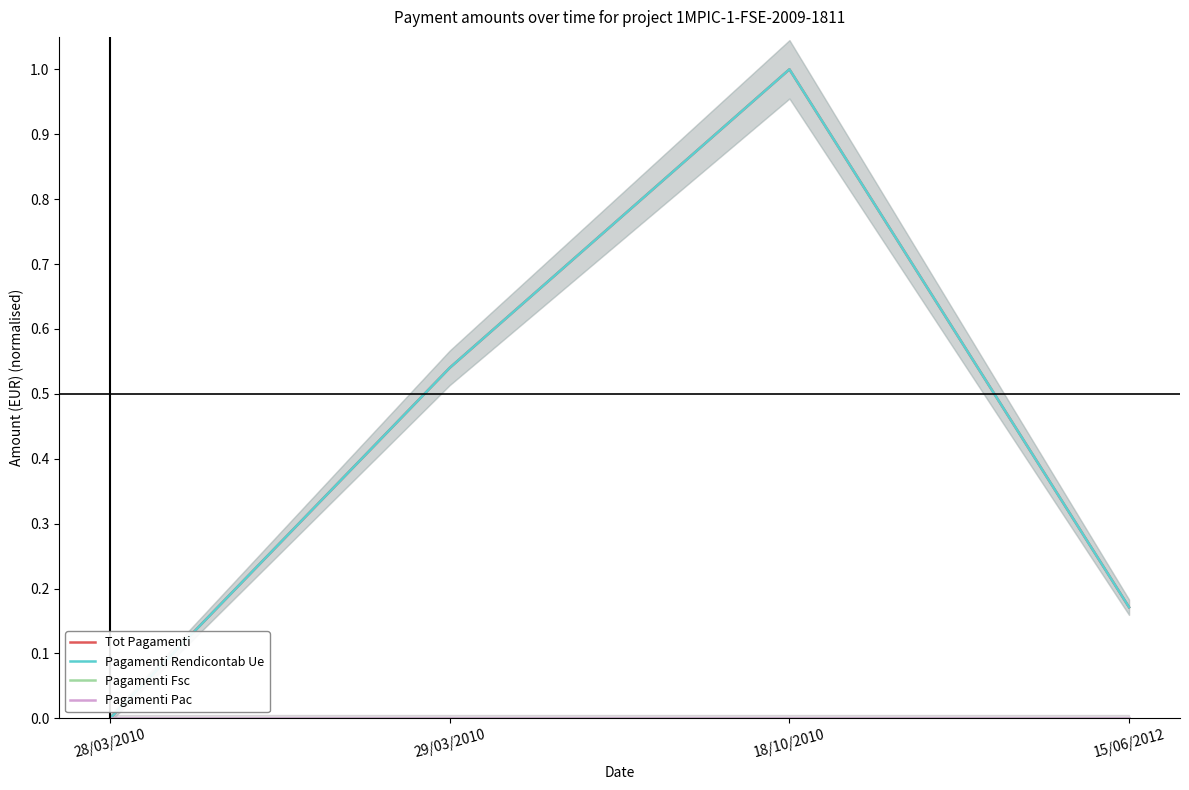

At which category is the sum across all series the highest?

18/10/2010